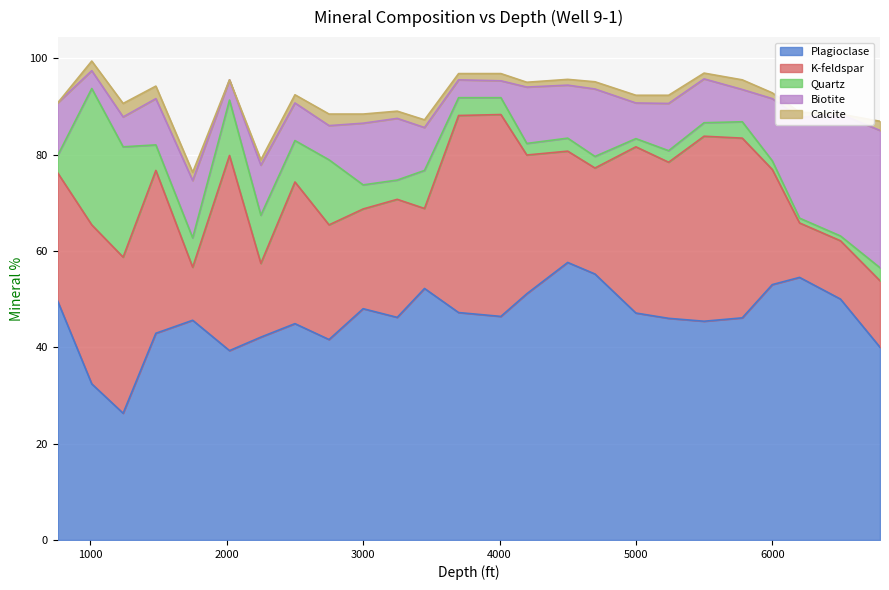

What is the maximum value for Plagioclase?

57.6